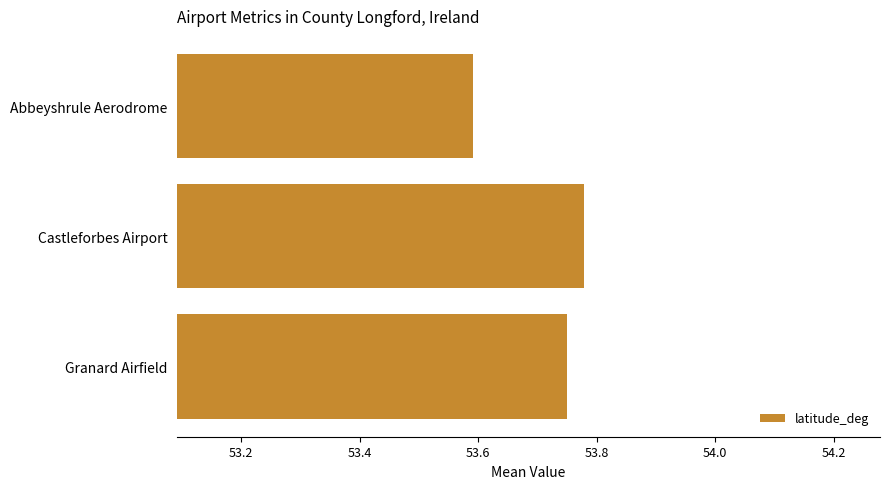

What is the sum of the values at Castleforbes Airport and Abbeyshrule Aerodrome?

107.4